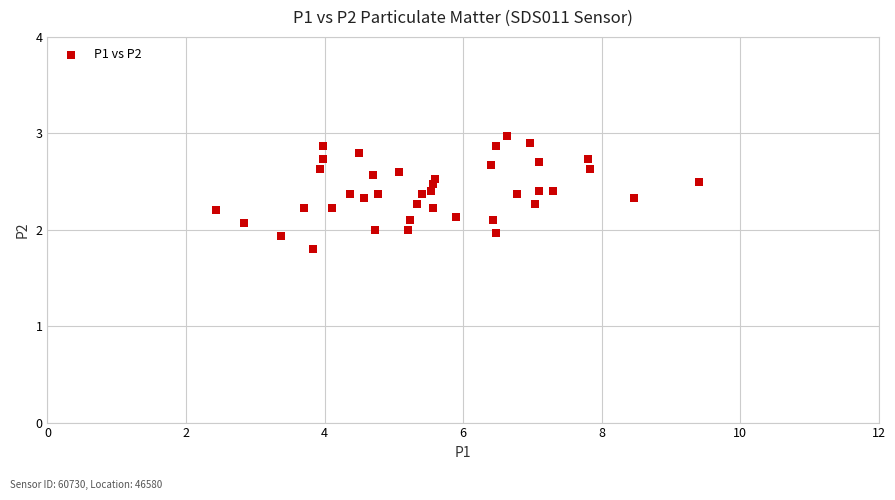

What is the range of X values (max minus min)?

7.0